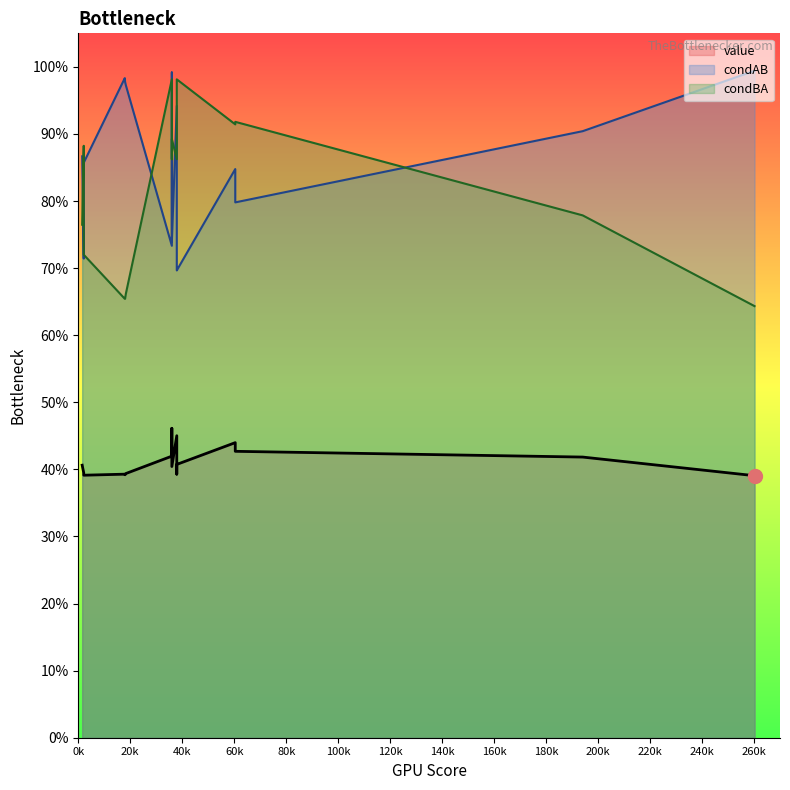

Which series has the largest total across all categories?

condAB